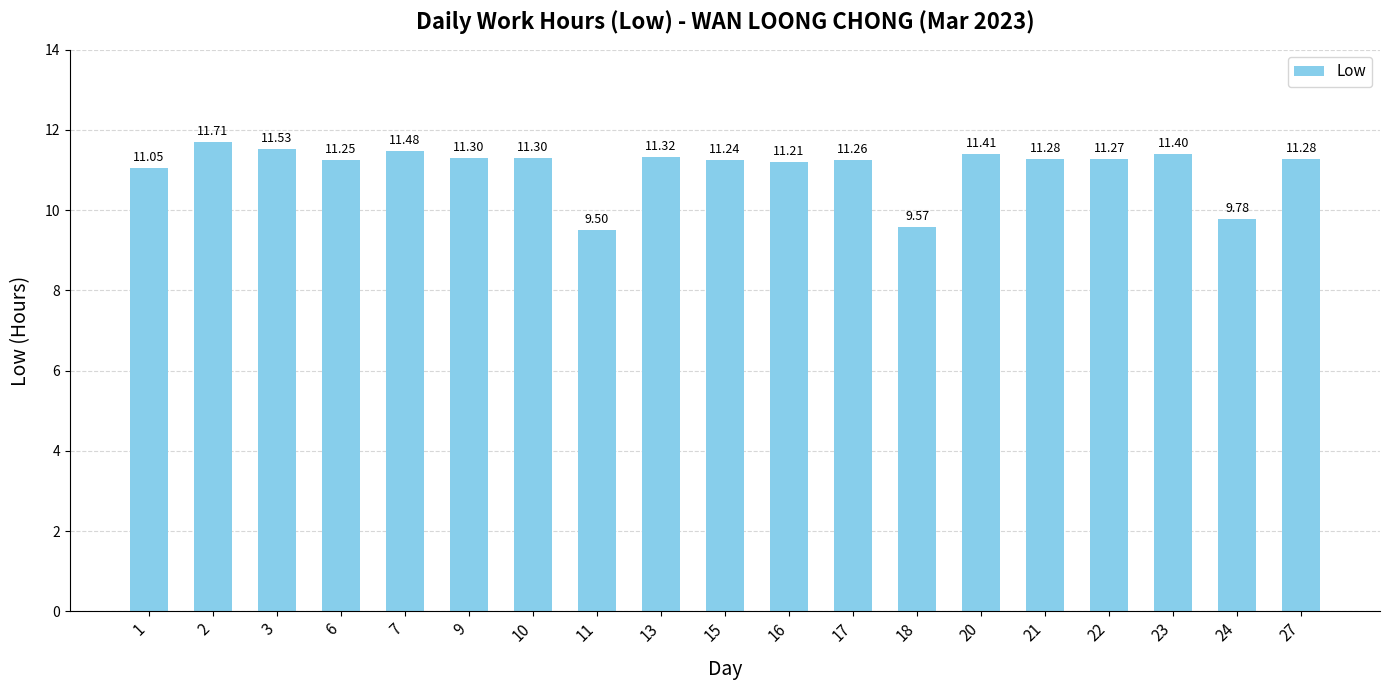

What is the change in value from 13 to 24?

-1.5